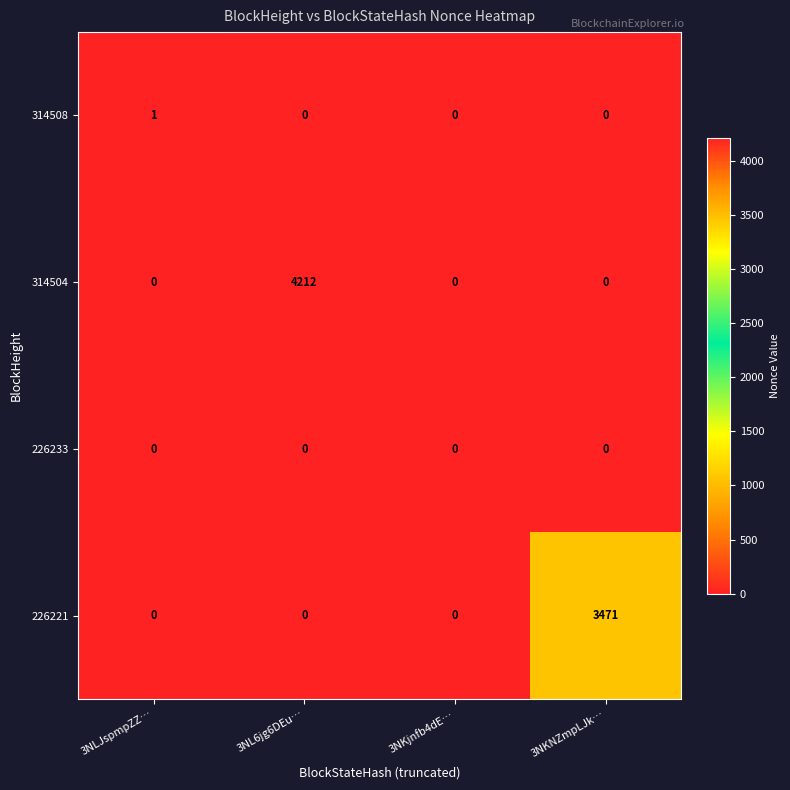

At which category does the chart reach its peak across all series?

3NL6jg6DEu…